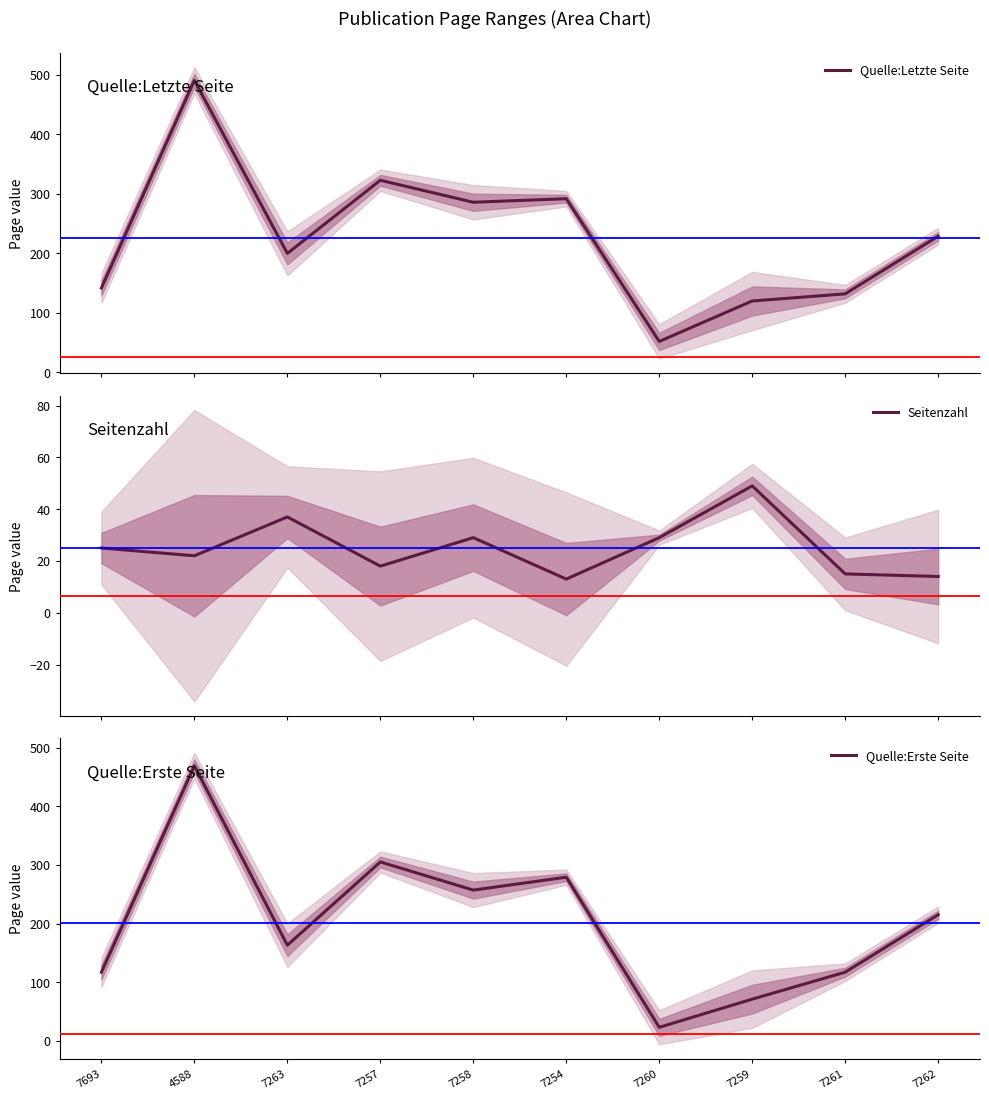

Which category has the highest value across all series?

4588